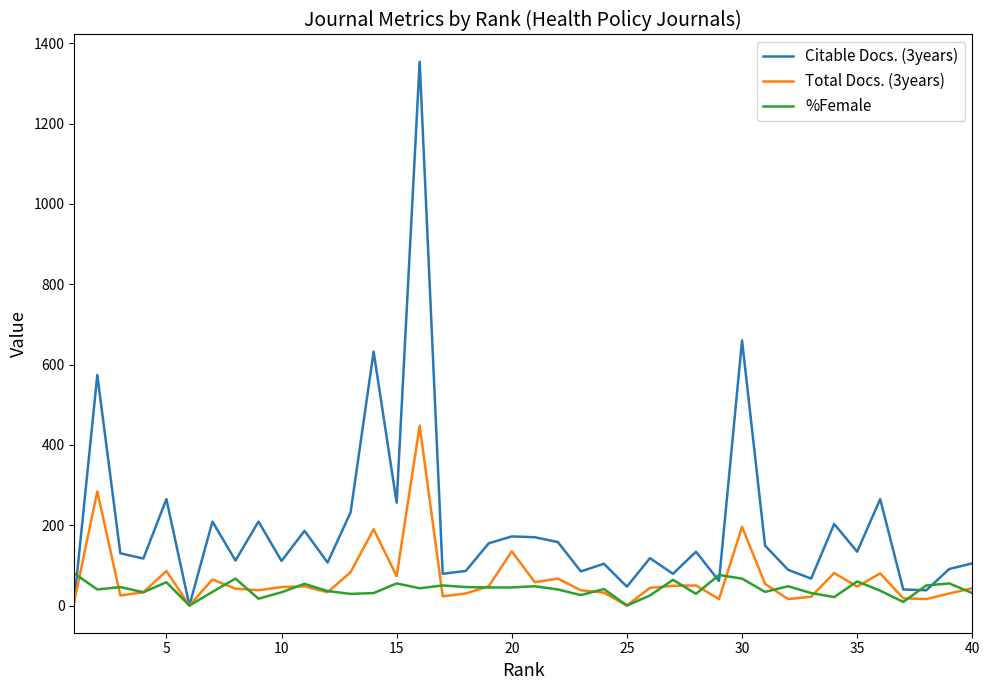

Rank the series by their maximum value, from lowest to highest.

%Female, Total Docs. (3years), Citable Docs. (3years)